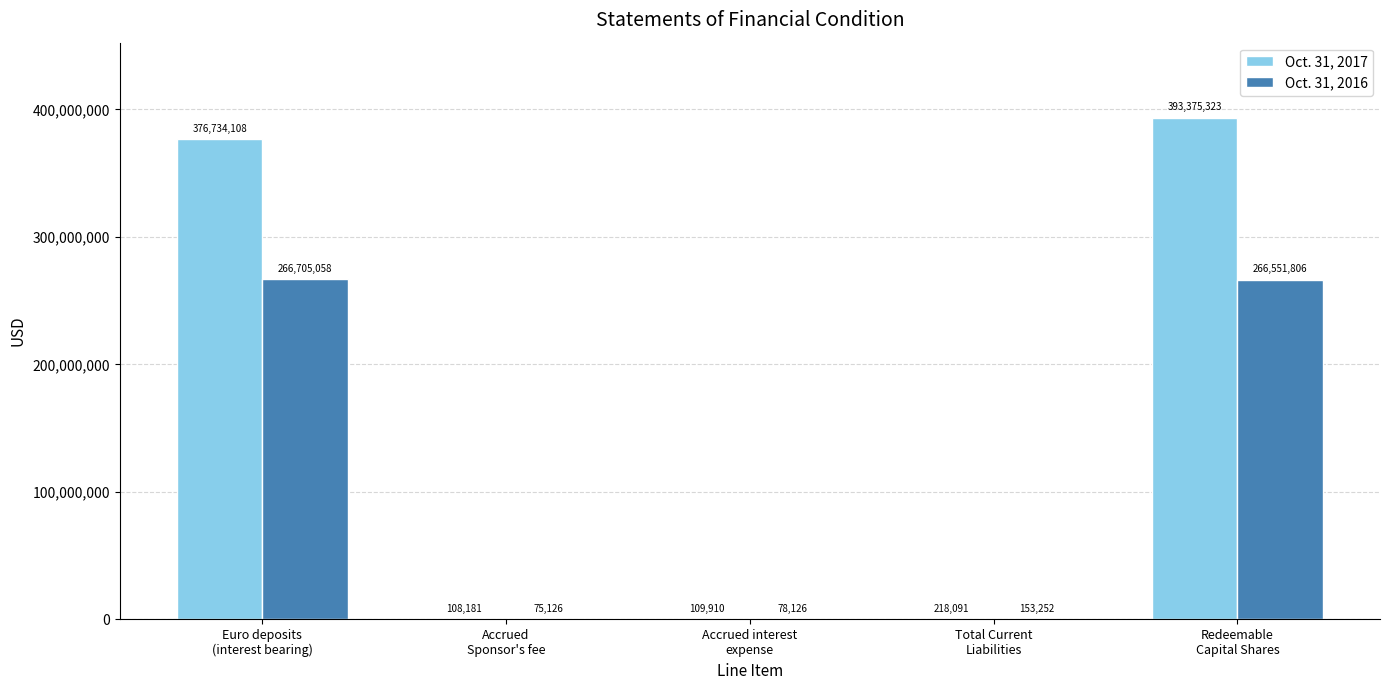

Count the number of categories in the chart.

5